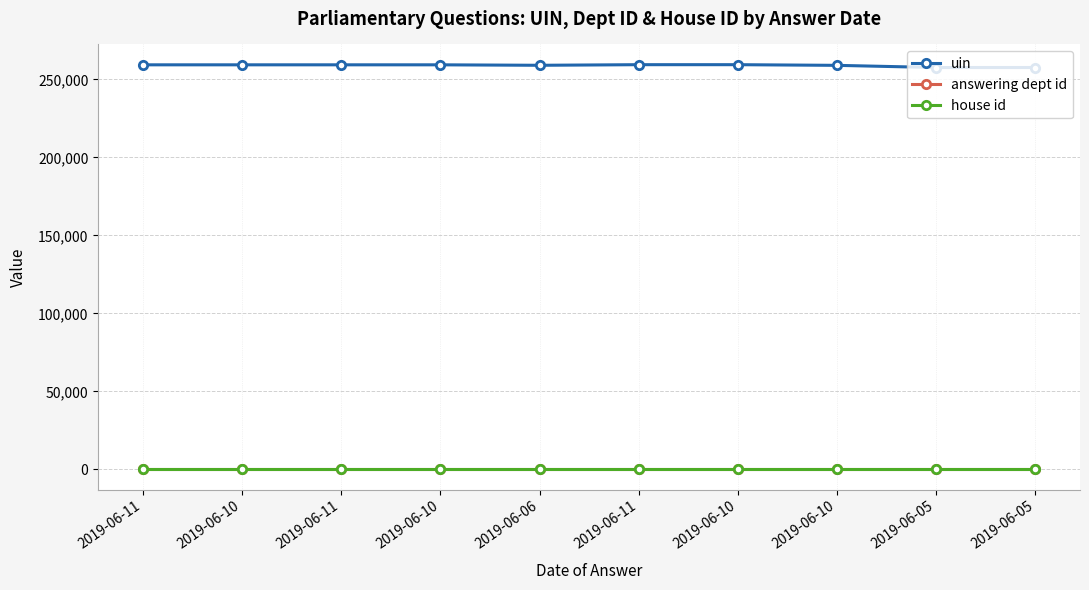

Which category has the highest value across all series?

2019-06-10